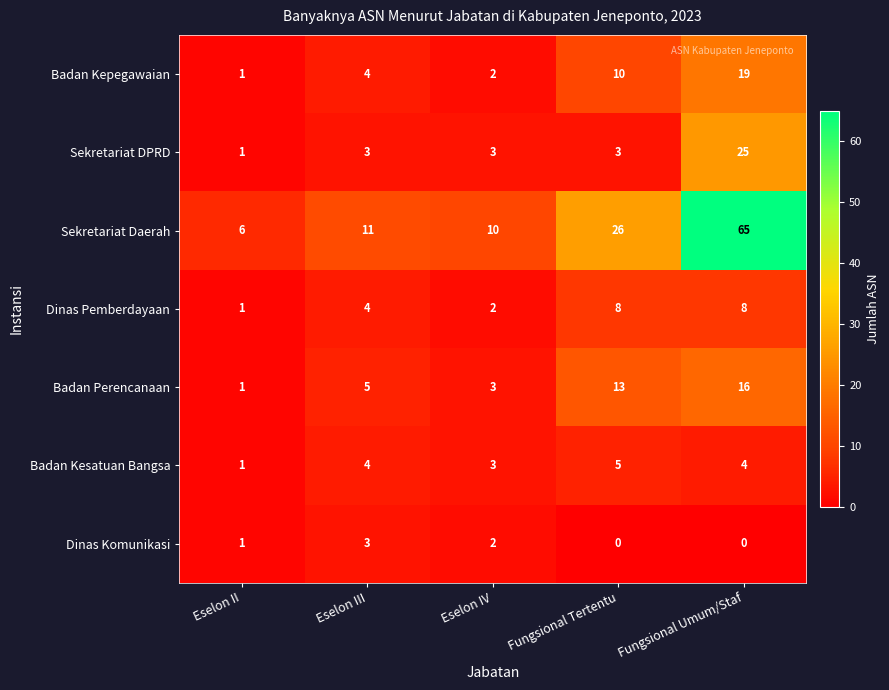

What is the difference between the maximum and minimum values in the Sekretariat Daerah series?

59